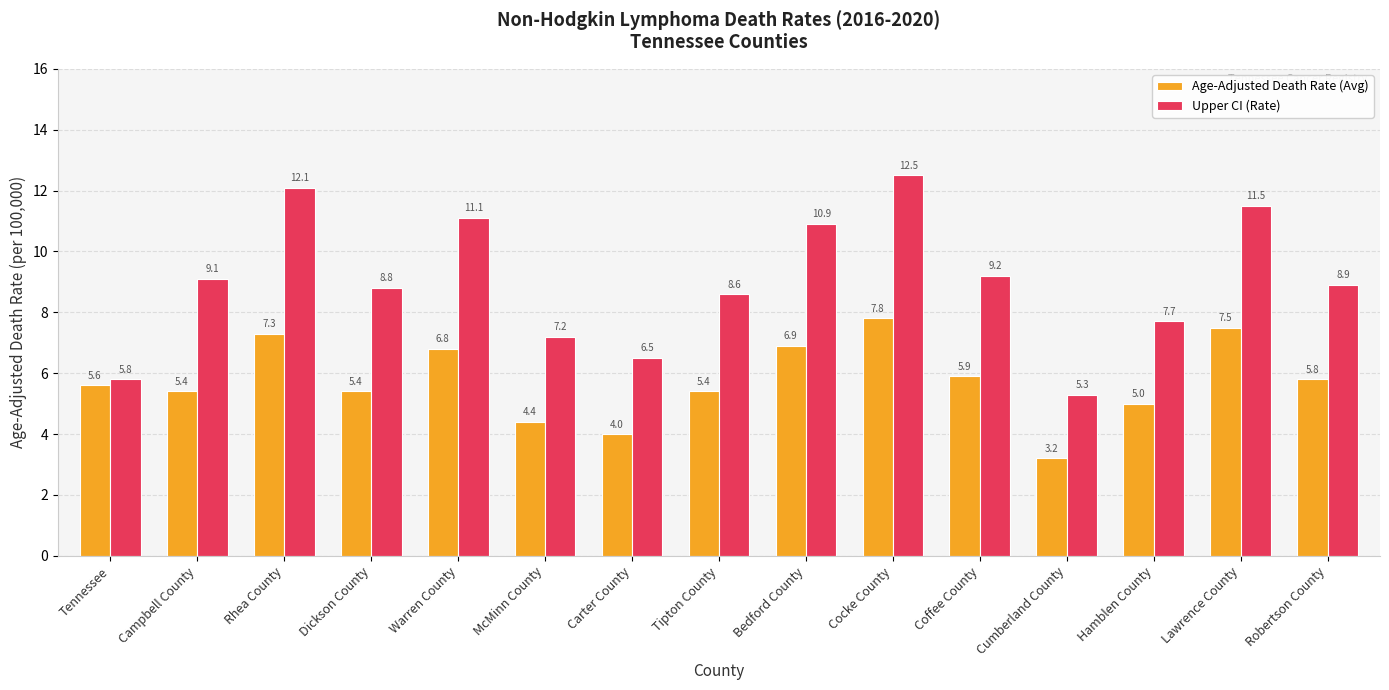

Which series has the largest range (max minus min)?

Upper CI (Rate)